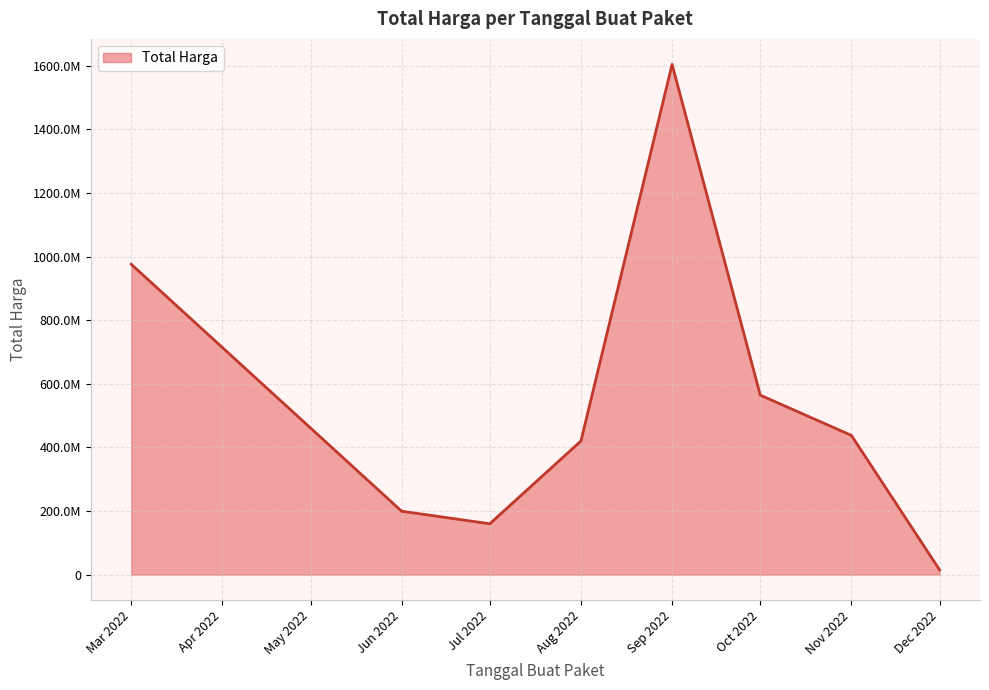

At which category does the chart reach its peak across all series?

Sep 2022